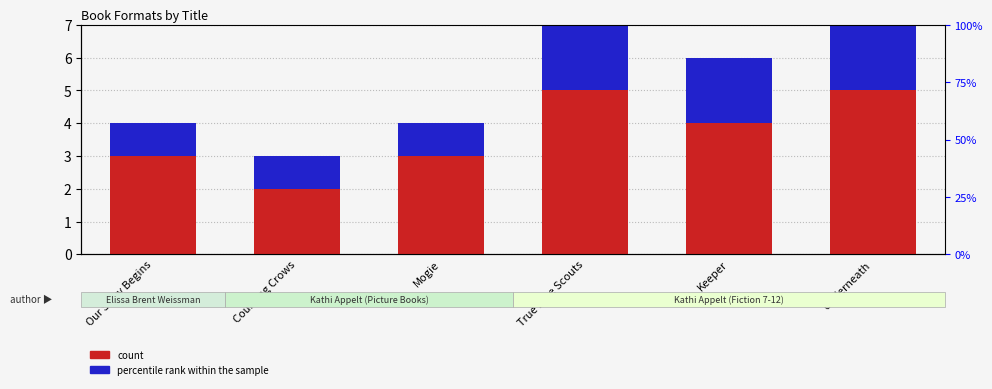

Reading right to left, transcribe all the data shown in this chart.

count: 5	4	5	3	2	3
percentile rank within the sample: 2	2	2	1	1	1